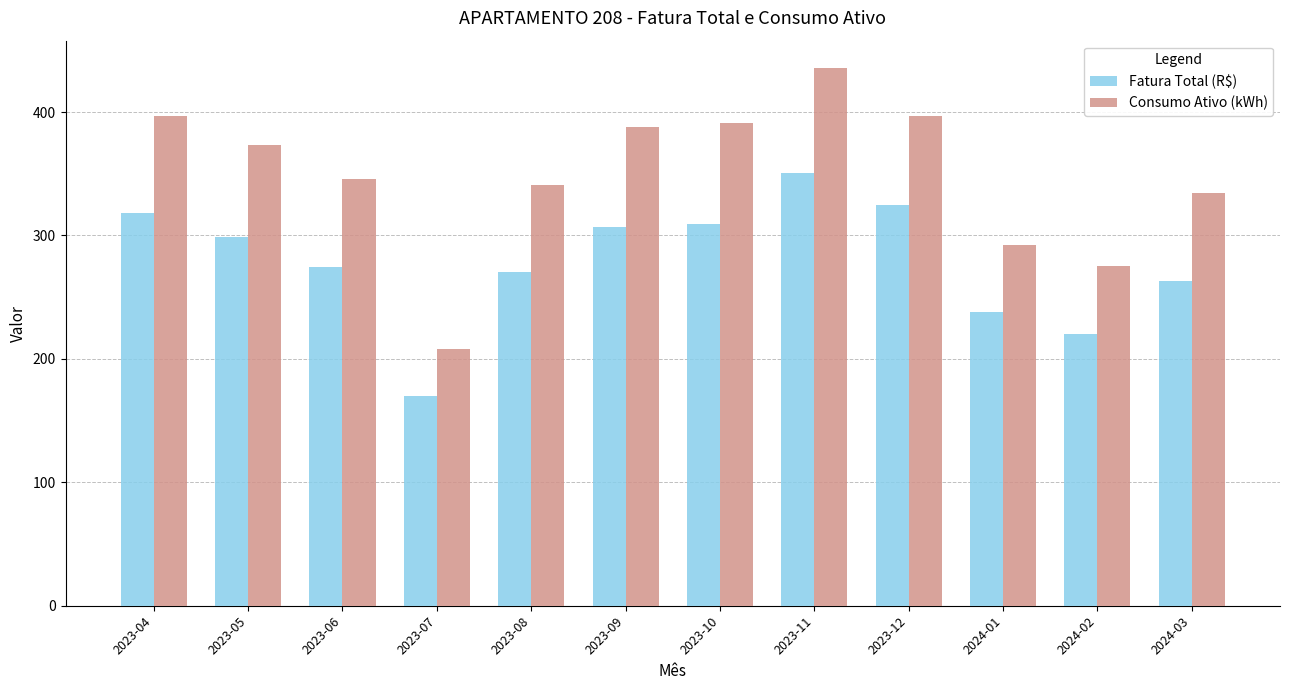

What is the total value across all series at 2024-02?

495.0